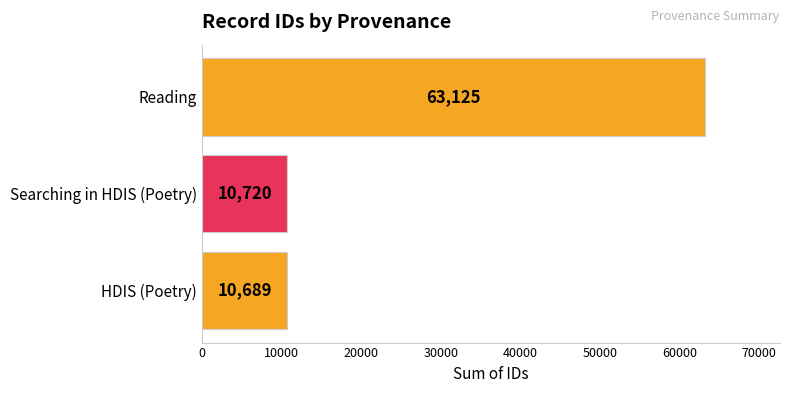

Does the chart contain stacked bars?

No